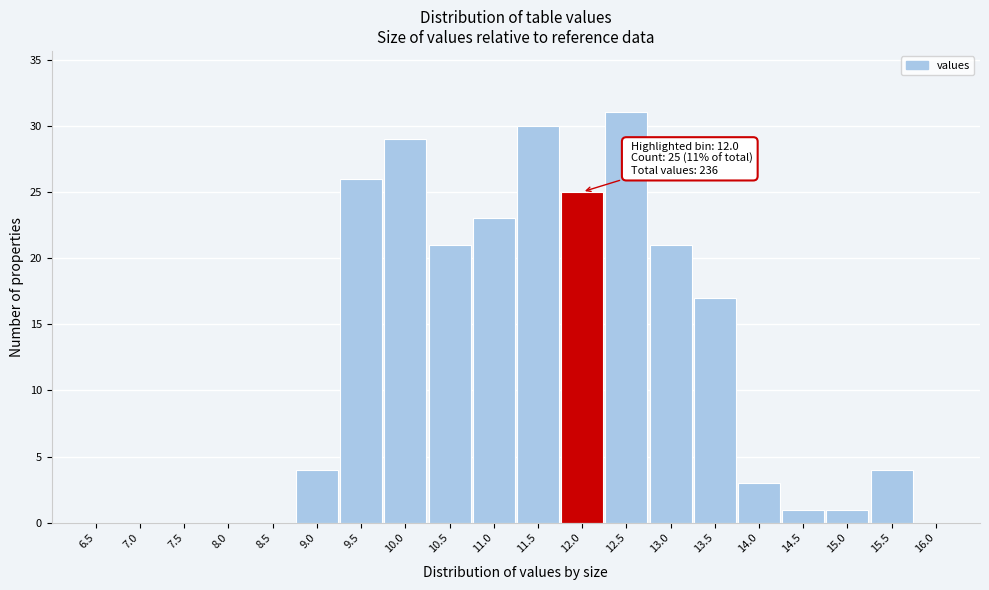

Reading left to right, extract all data points from this chart.

6.5=0	7.0=0	7.5=0	8.0=0	8.5=0	9.0=4	9.5=26	10.0=29	10.5=21	11.0=23	11.5=30	12.0=25	12.5=31	13.0=21	13.5=17	14.0=3	14.5=1	15.0=1	15.5=4	16.0=0